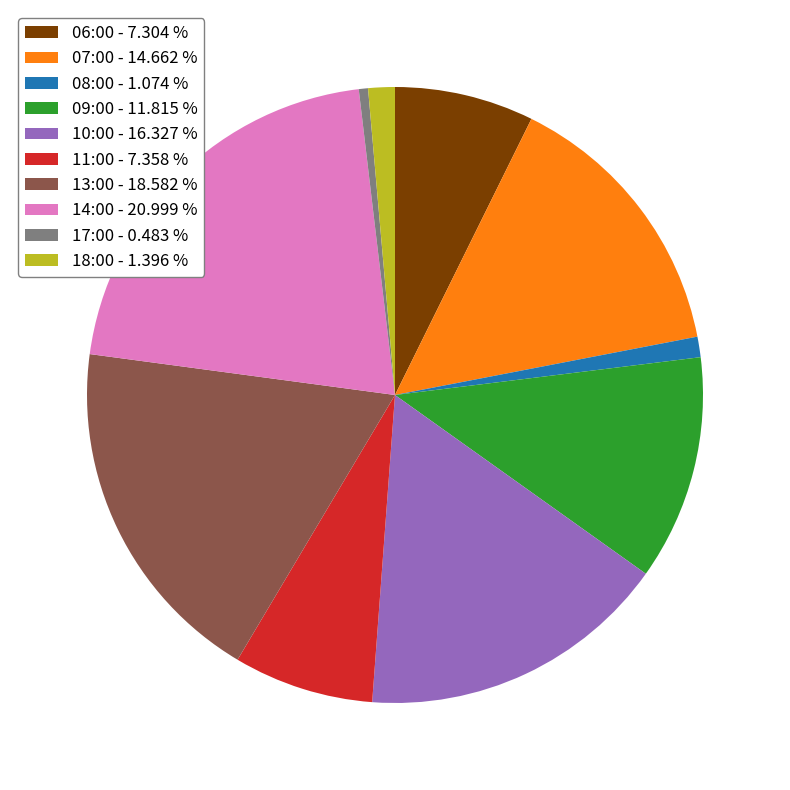

Approximately how many times larger is the value at 18:00 - 1.396 % compared to 08:00 - 1.074 %?

1.3